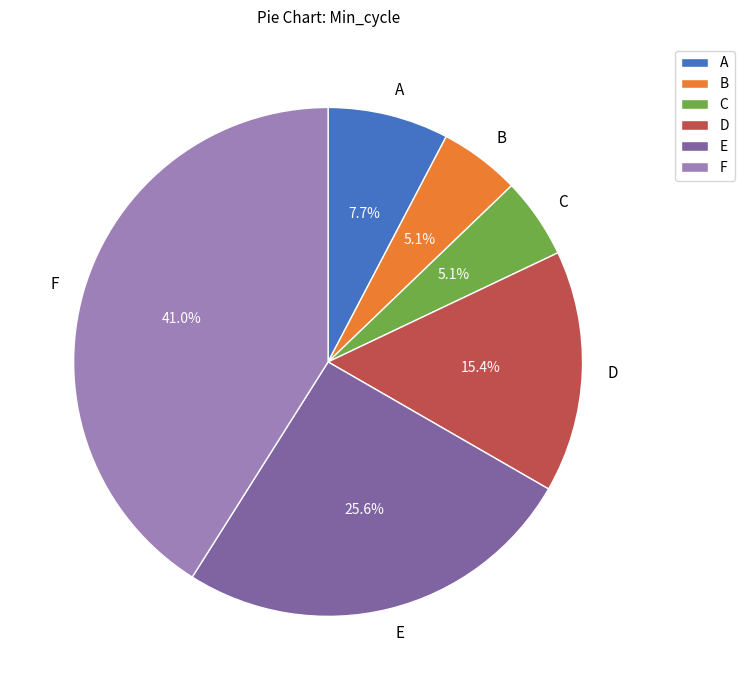

Combined, do A and E account for over 50%?

No